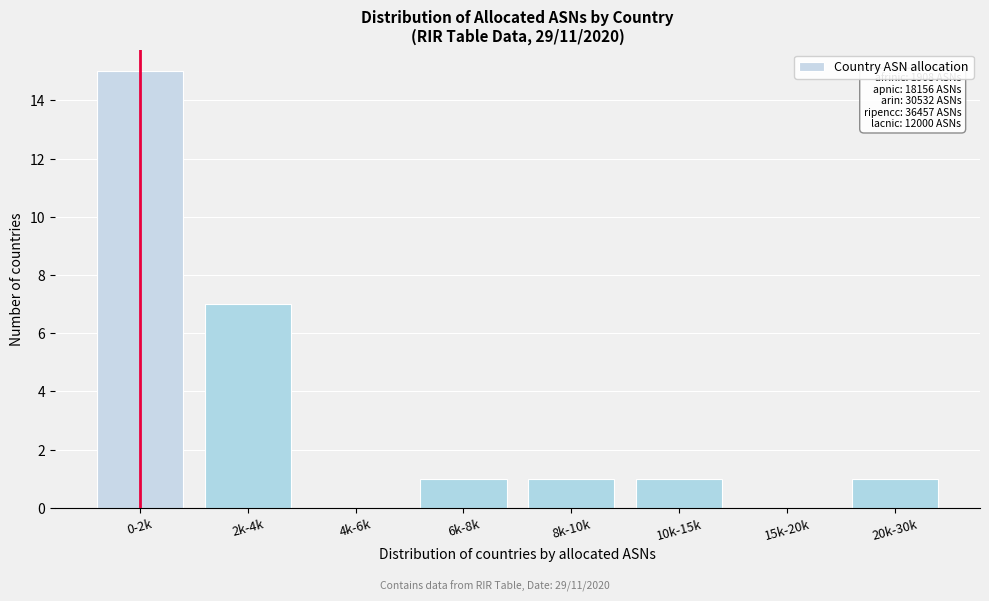

Reading left to right, what are all the values shown in this chart?

0-2k=15	2k-4k=7	4k-6k=0	6k-8k=1	8k-10k=1	10k-15k=1	15k-20k=0	20k-30k=1